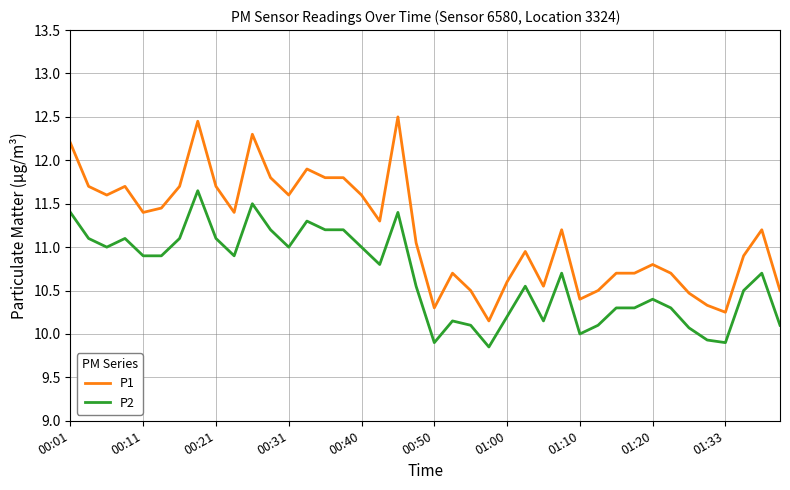

Which series has the largest total across all categories?

P1